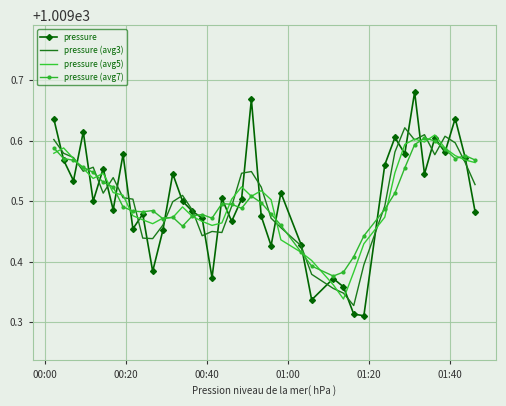

Which series has the widest spread of values?

pressure